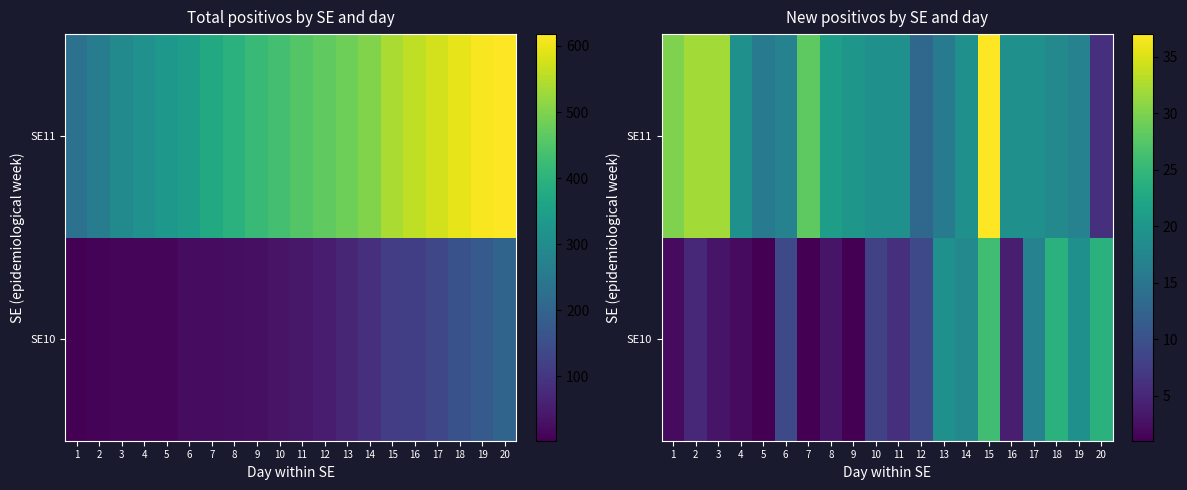

At which category is the sum across all series the highest?

15